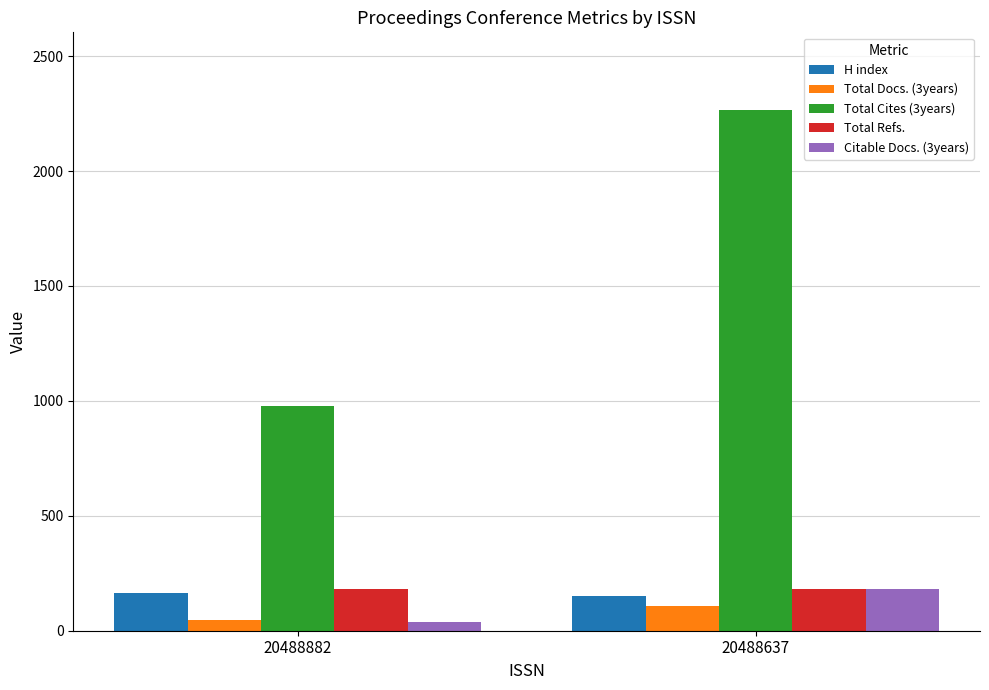

Between 20488882 and 20488637, which series saw the biggest shift?

Total Cites (3years)